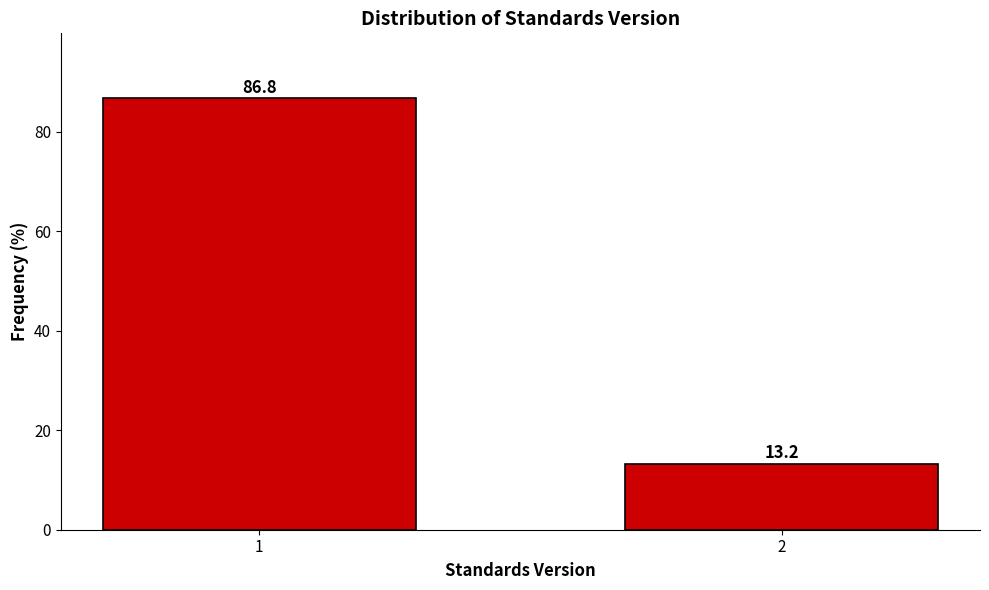

Reading left to right, transcribe all the data shown in this chart.

86.8	13.2